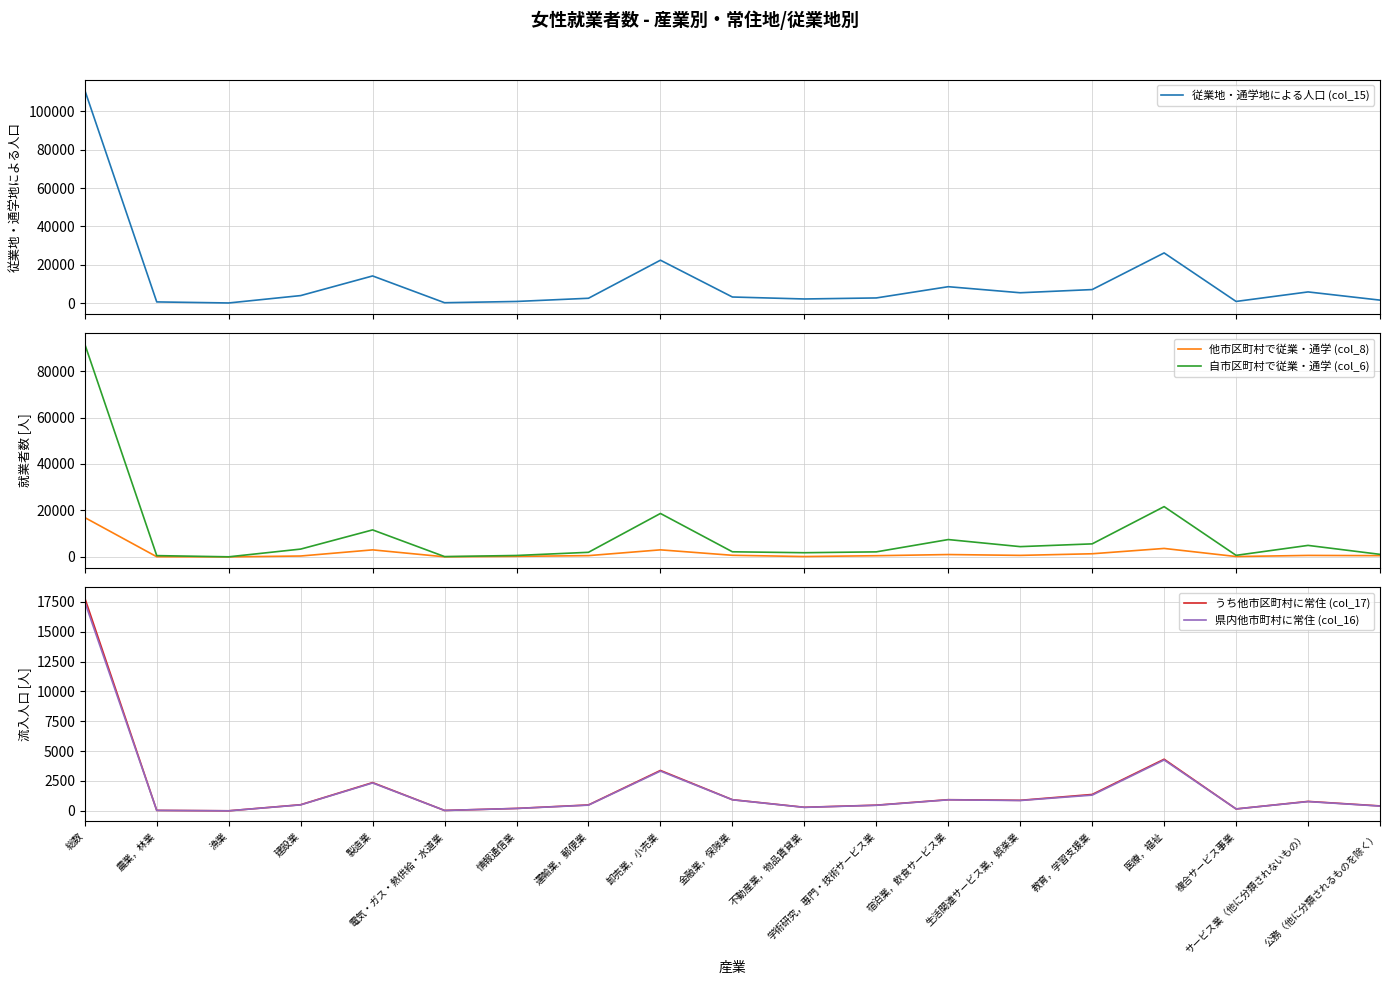

Which has a higher value, 情報通信業 or 農業，林業?

情報通信業